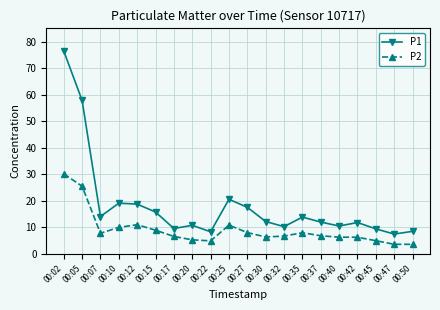

The value of P2 at 00:17 is 6.5. True or false?

True